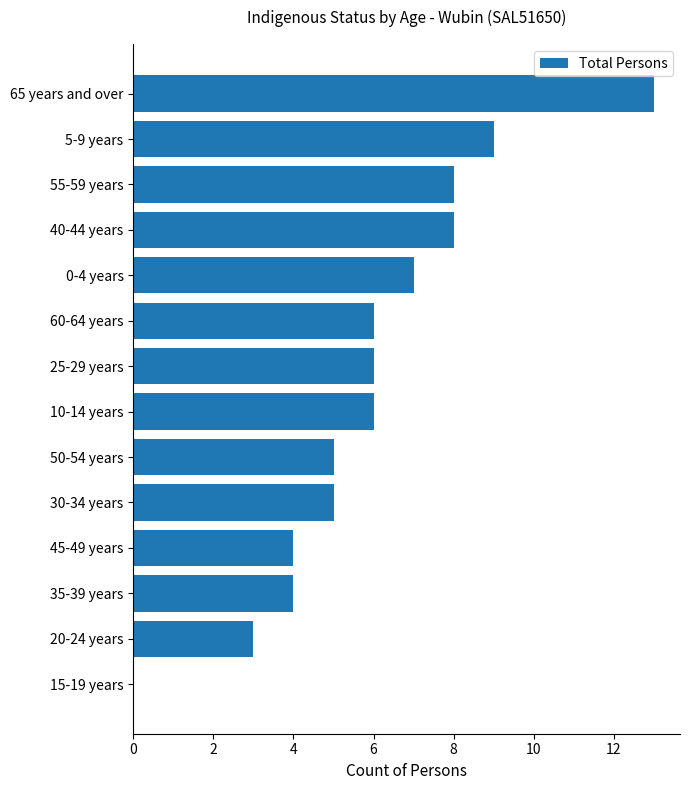

The chart shows a value of 9 at 5-9 years. True or false?

True